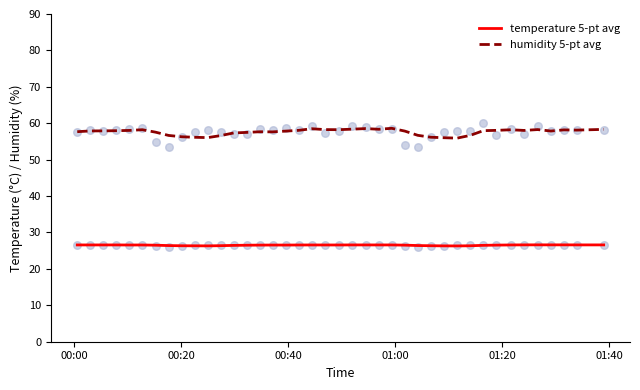

What are all the series names shown in the legend?

temperature 5-pt avg, humidity 5-pt avg